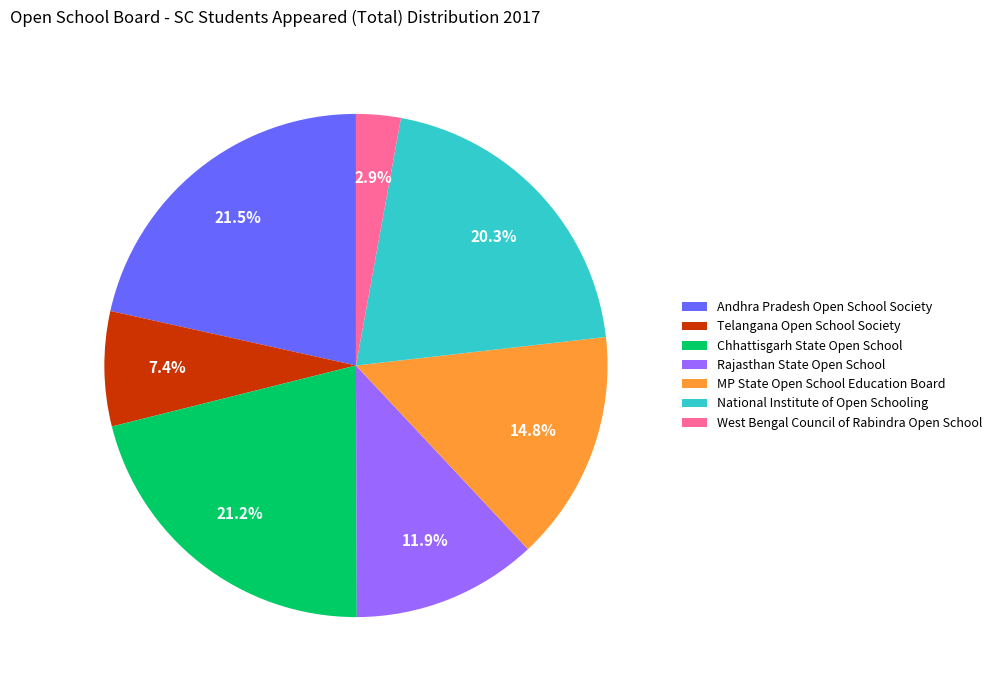

What is the ratio of the value at Rajasthan State Open School to the value at Telangana Open School Society?

1.6